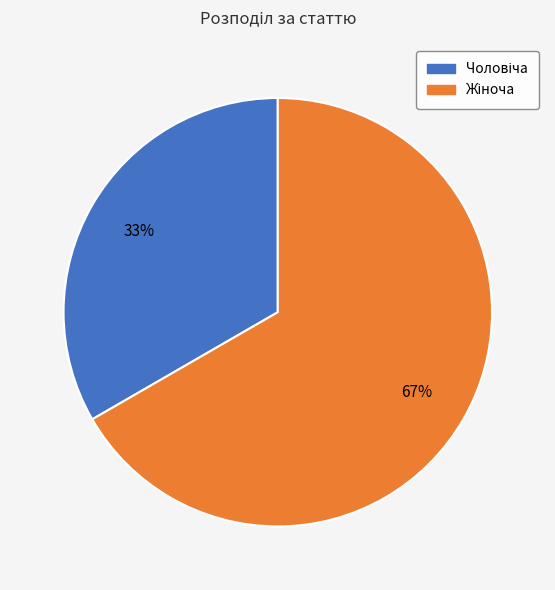

To the nearest percent, what is the average slice percentage?

50%